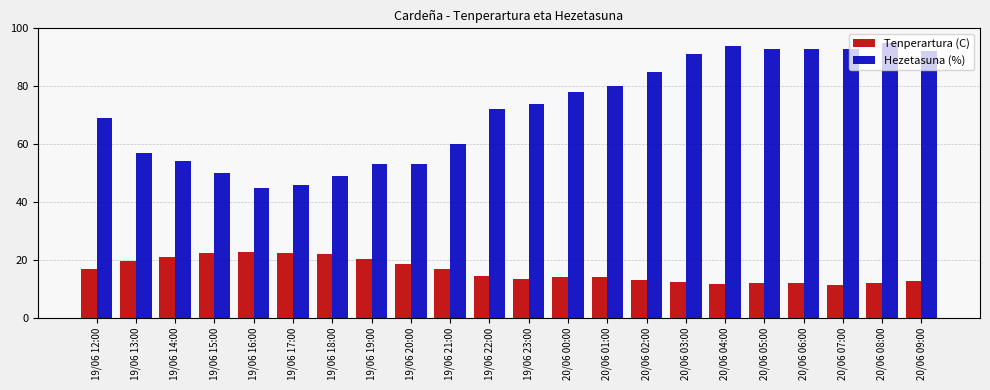

How many bars are there in total?

44